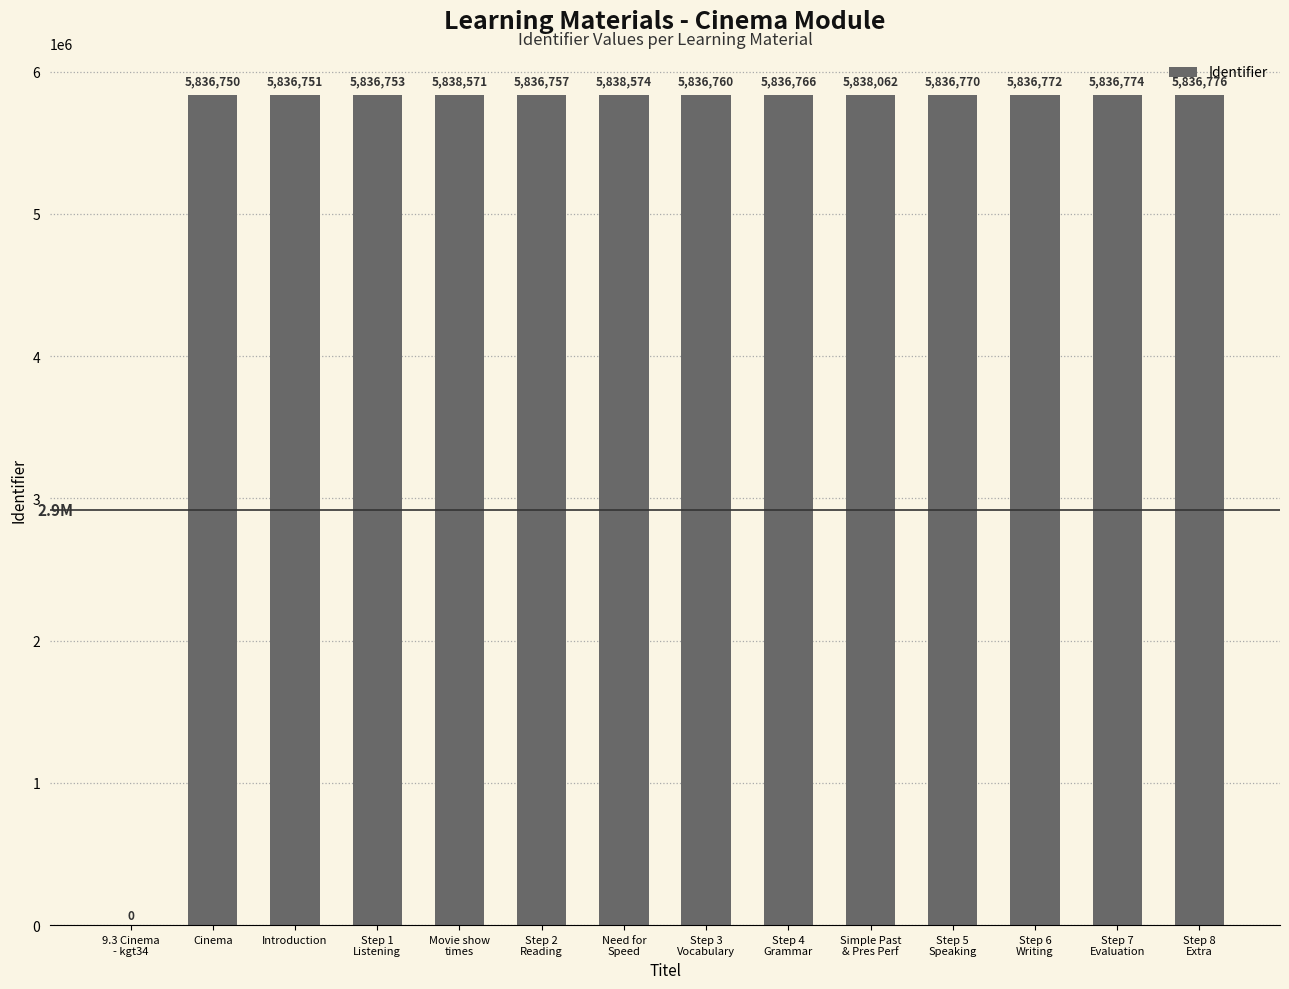

Reading left to right, extract all data points from this chart.

9.3 Cinema
- kgt34=0	Cinema=5836750	Introduction=5836751	Step 1
Listening=5836753	Movie show
times=5838571	Step 2
Reading=5836757	Need for
Speed=5838574	Step 3
Vocabulary=5836760	Step 4
Grammar=5836766	Simple Past
& Pres Perf=5838062	Step 5
Speaking=5836770	Step 6
Writing=5836772	Step 7
Evaluation=5836774	Step 8
Extra=5836776